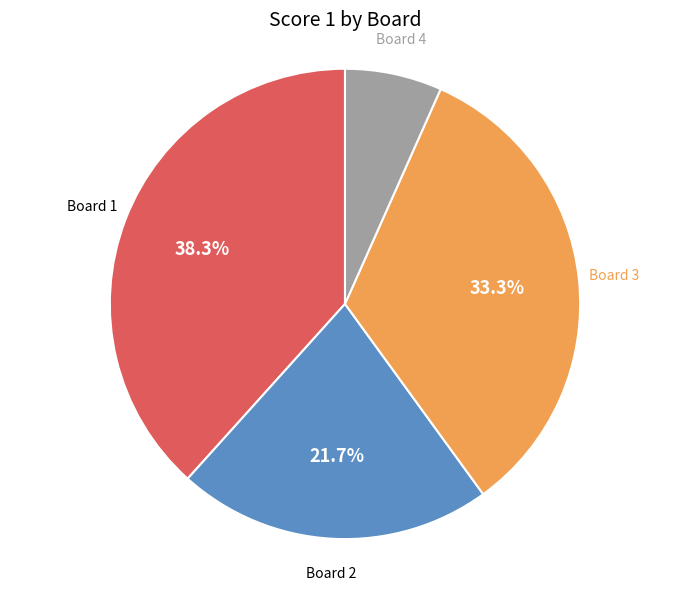

Does any single category account for the majority?

No